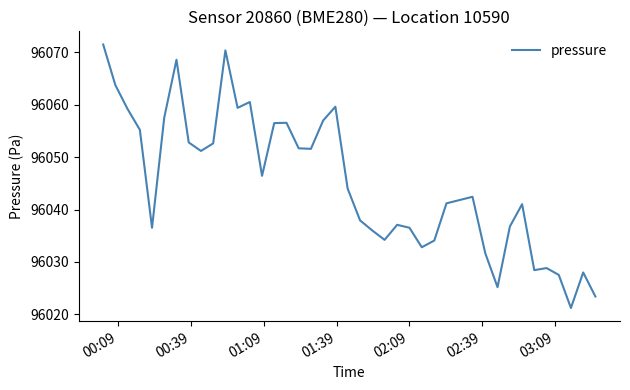

What is the maximum value shown in the chart?

96071.5